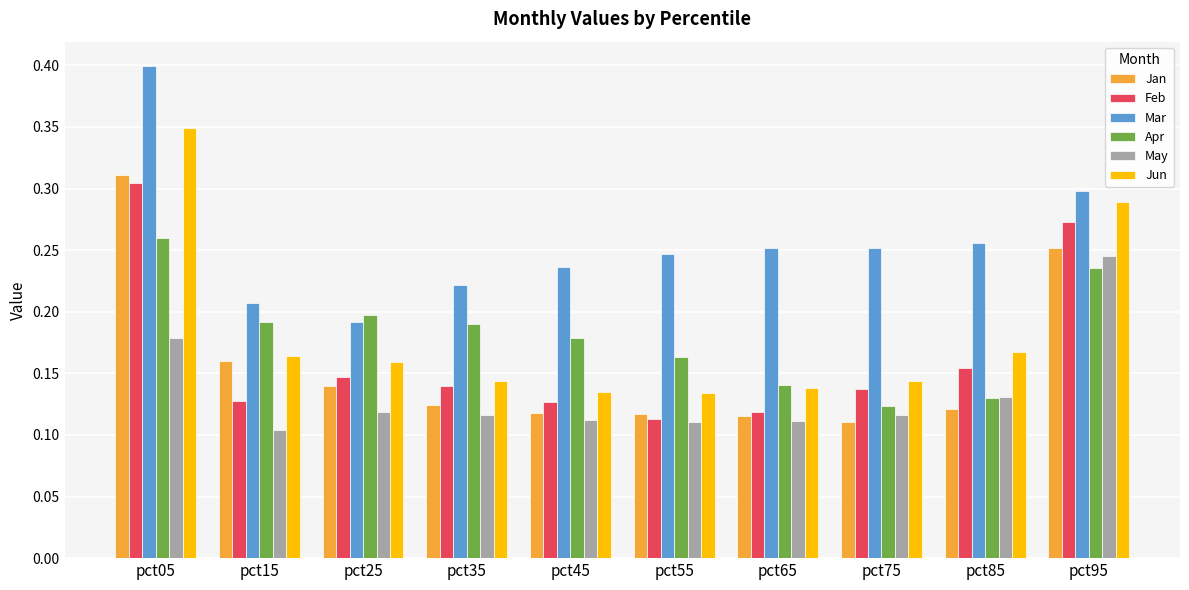

Between pct45 and pct75, which series saw the biggest shift?

Apr